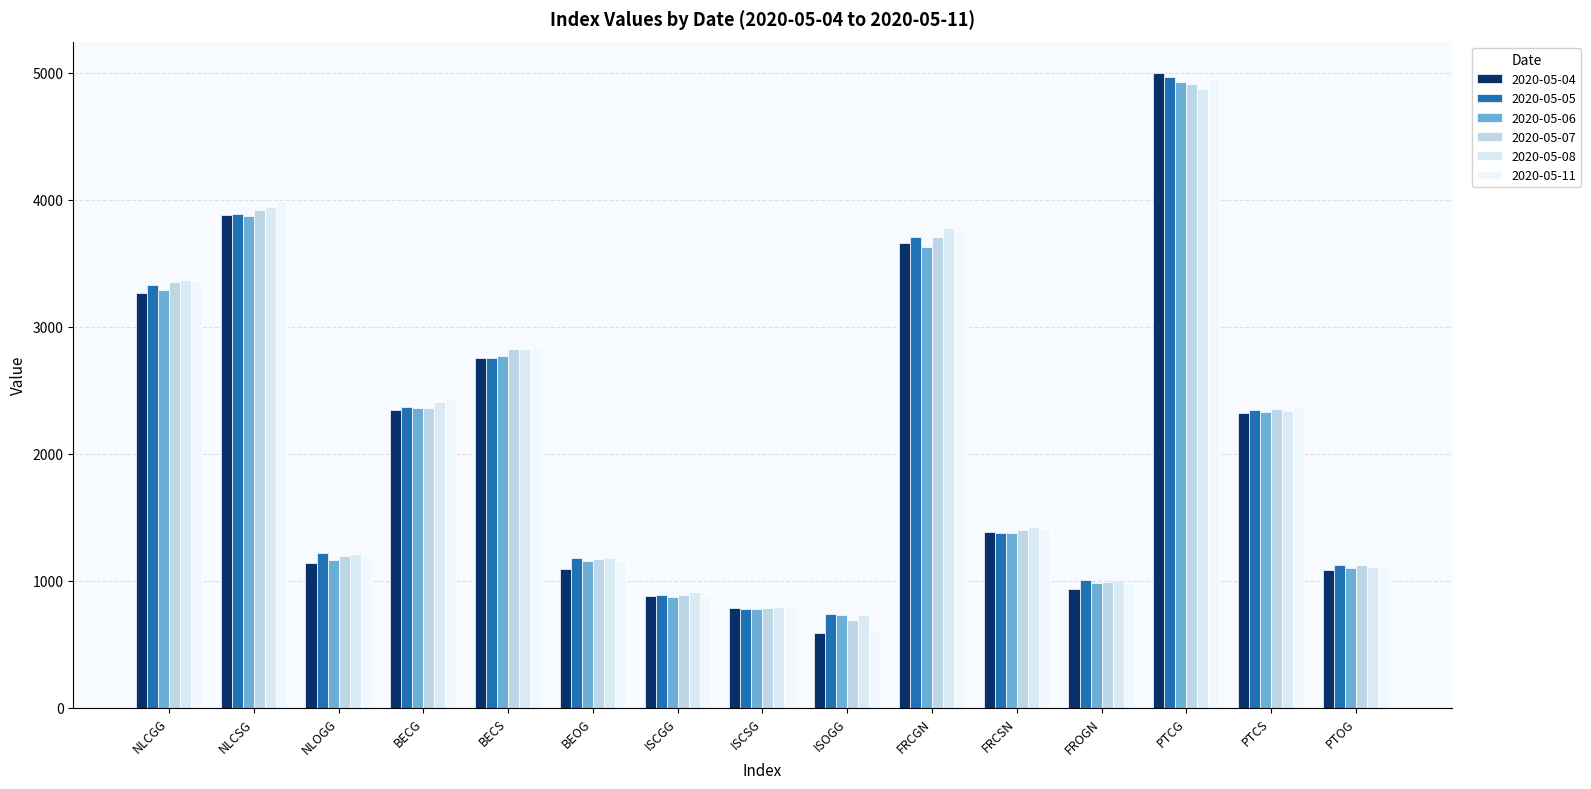

Rank the series at NLCSG from lowest to highest value.

2020-05-06, 2020-05-04, 2020-05-05, 2020-05-07, 2020-05-08, 2020-05-11